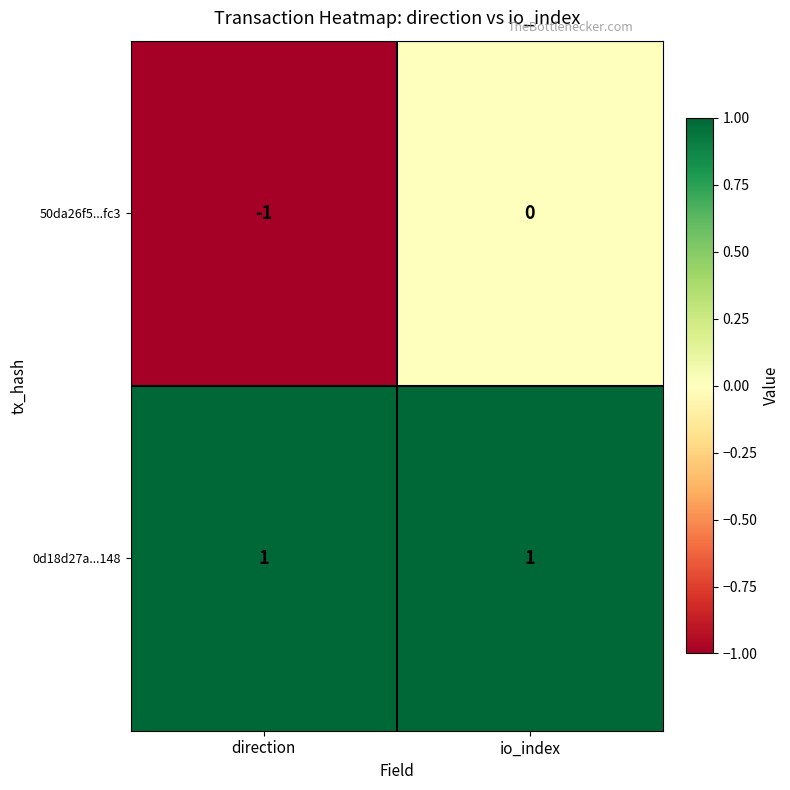

At which label does 50da26f5...fc3 reach its minimum?

direction